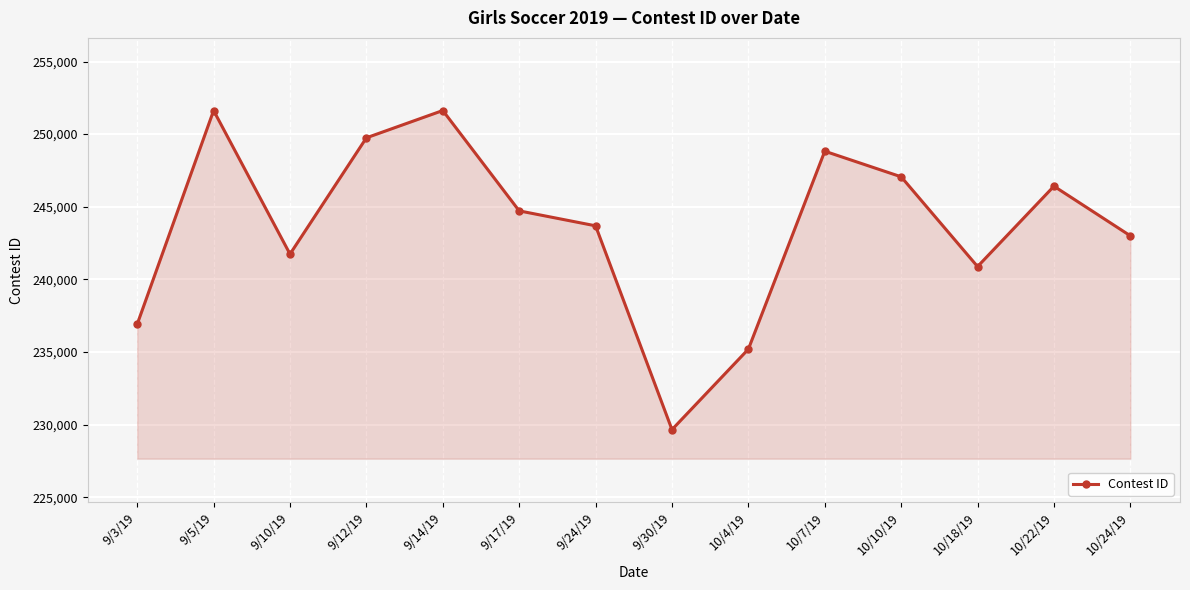

What is the maximum value shown in the chart?

251626